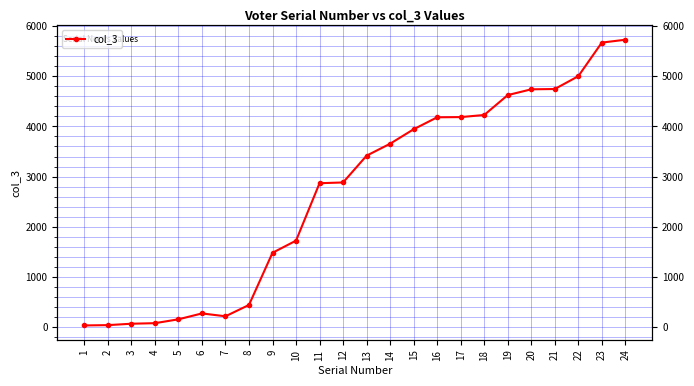

Reading right to left, transcribe all the data shown in this chart.

5725	5668	4999	4744	4738	4623	4227	4185	4181	3943	3655	3417	2884	2869	1726	1484	446	220	277	160	83	72	44	38